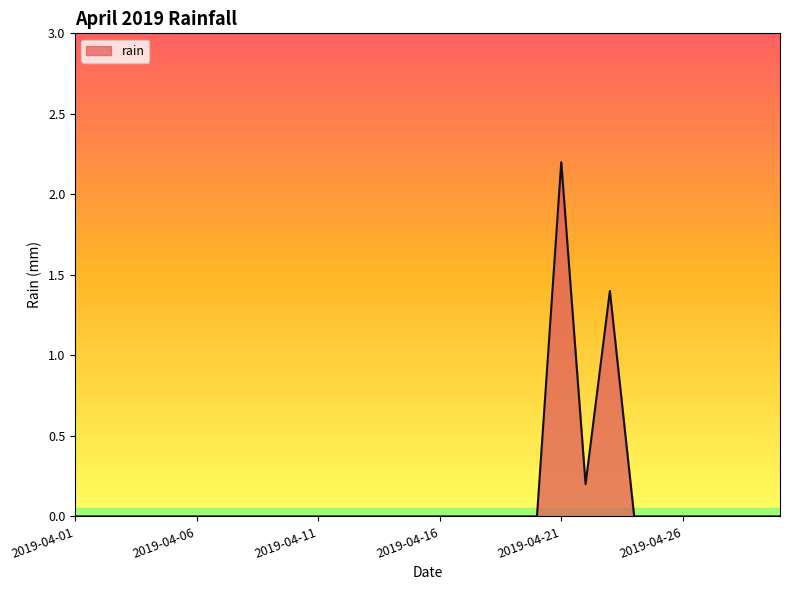

What is the difference between the maximum and minimum values?

2.2